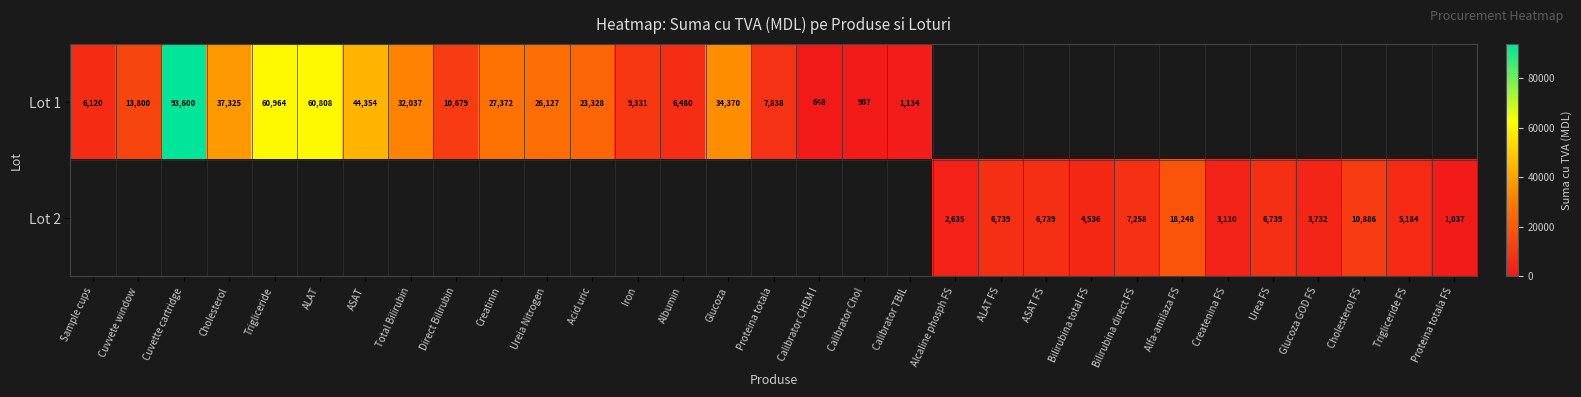

True or false: Lot 1 has a value of 27372 at Creatinin.

True